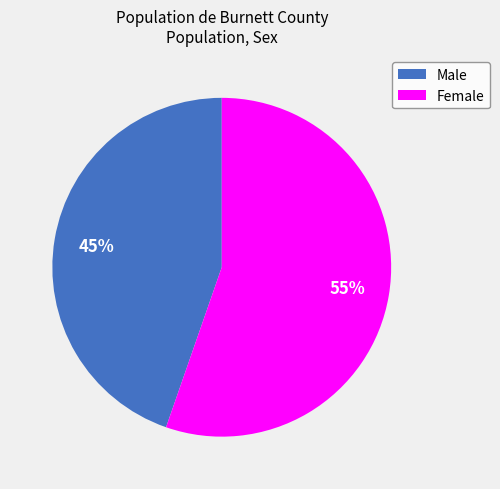

Does Female account for over 50% of the chart?

Yes